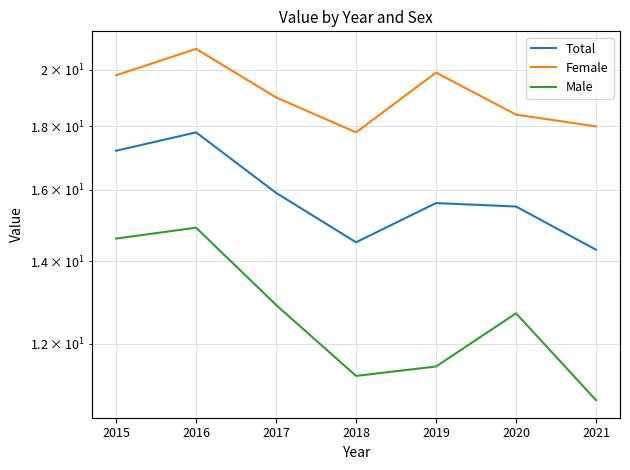

Reading right to left, transcribe all the data shown in this chart.

Total: 14.3	15.5	15.6	14.5	15.9	17.8	17.2
Female: 18.0	18.4	19.9	17.8	19.0	20.8	19.8
Male: 10.8	12.7	11.5	11.3	12.9	14.9	14.6